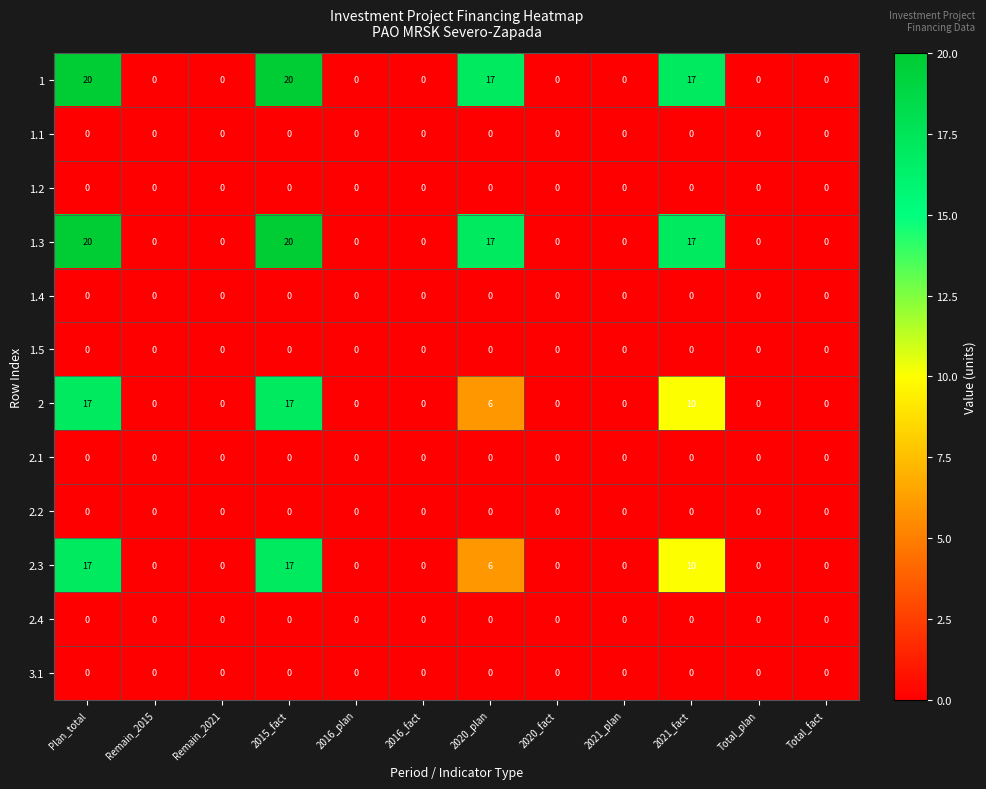

Count the number of data series in this chart.

12